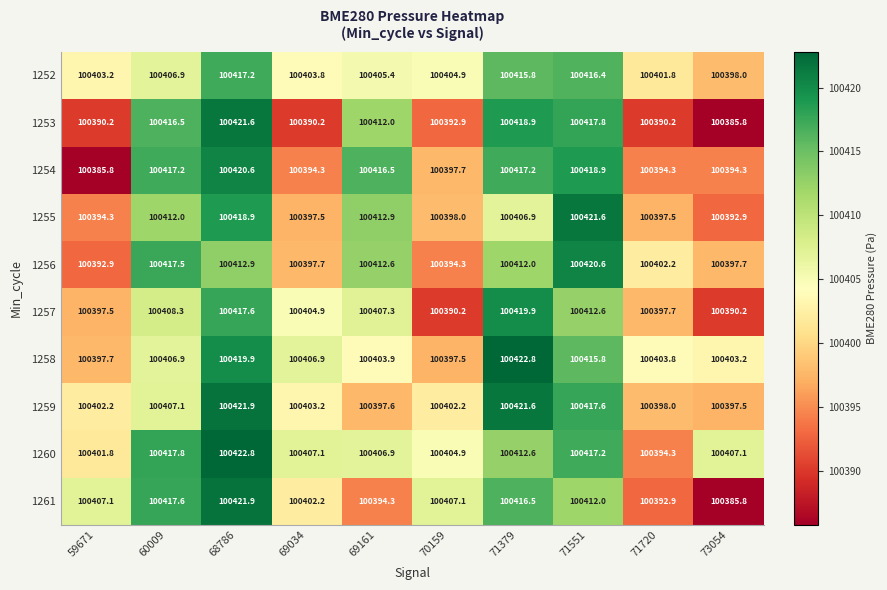

What value does the 1252 series have at 71379?

100415.8